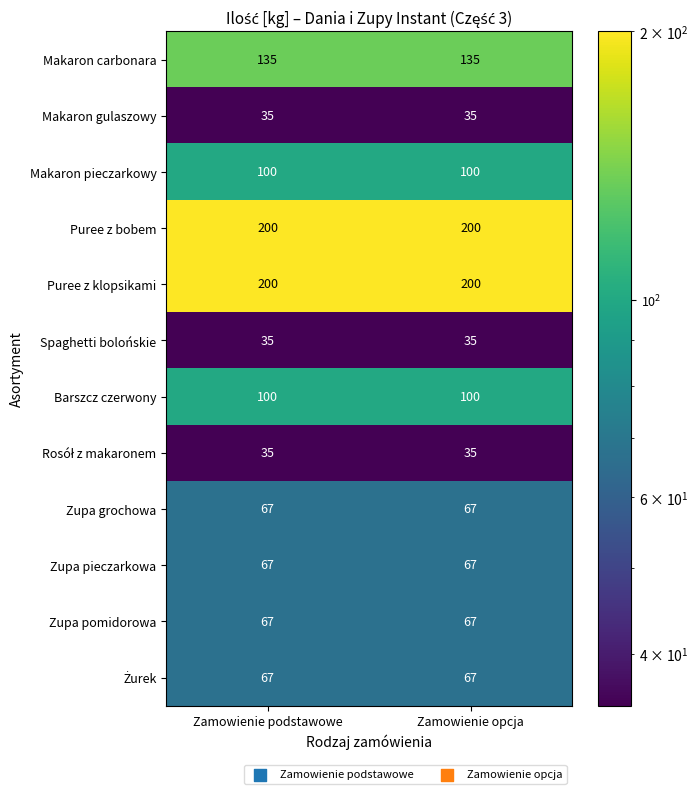

What is the total value across all series at Zamowienie podstawowe?

1108